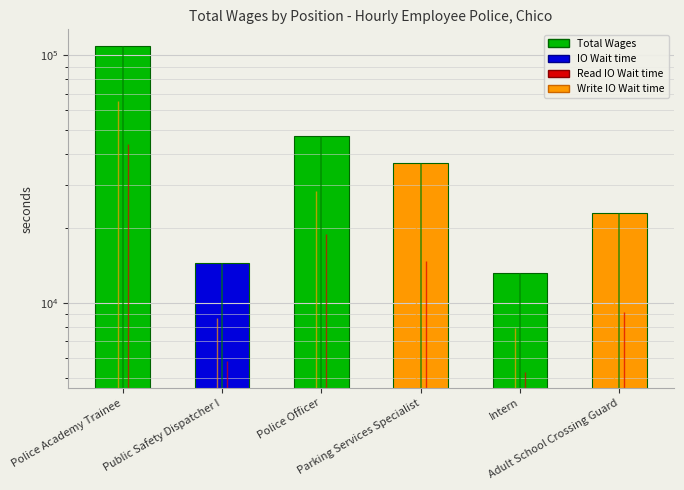

Rank the categories by value from highest to lowest.

Police Academy Trainee, Police Officer, Parking Services Specialist, Adult School Crossing Guard, Public Safety Dispatcher I, Intern